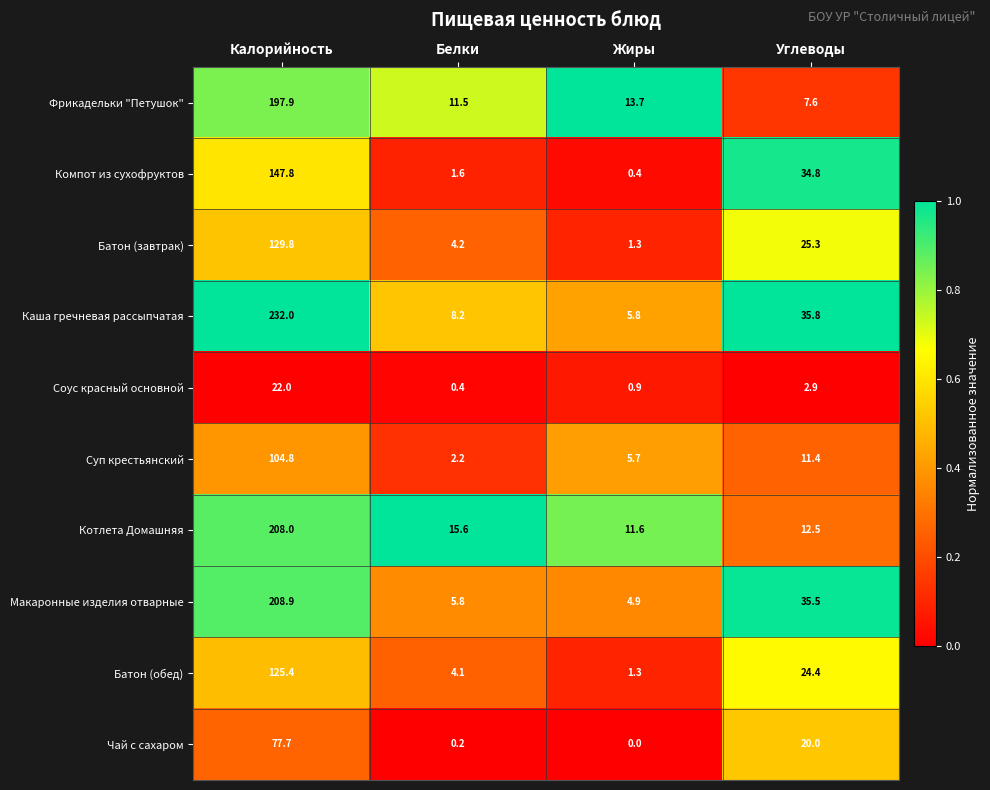

List the series in order of their peak value, lowest first.

Соус красный основной, Чай с сахаром, Суп крестьянский, Батон (обед), Батон (завтрак), Компот из сухофруктов, Фрикадельки "Петушок", Котлета Домашняя, Макаронные изделия отварные, Каша гречневая рассыпчатая